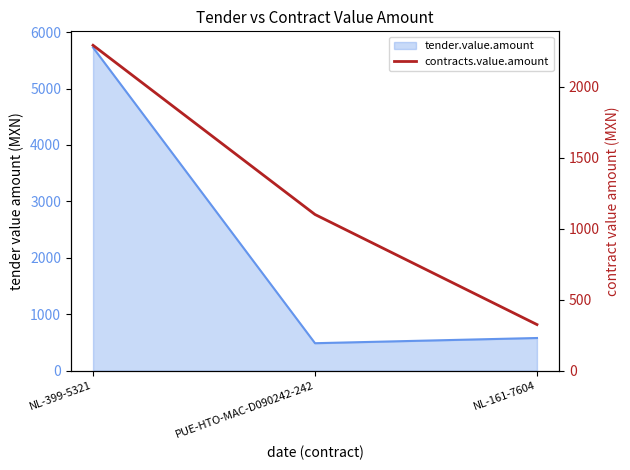

How many lines are shown in the chart?

1